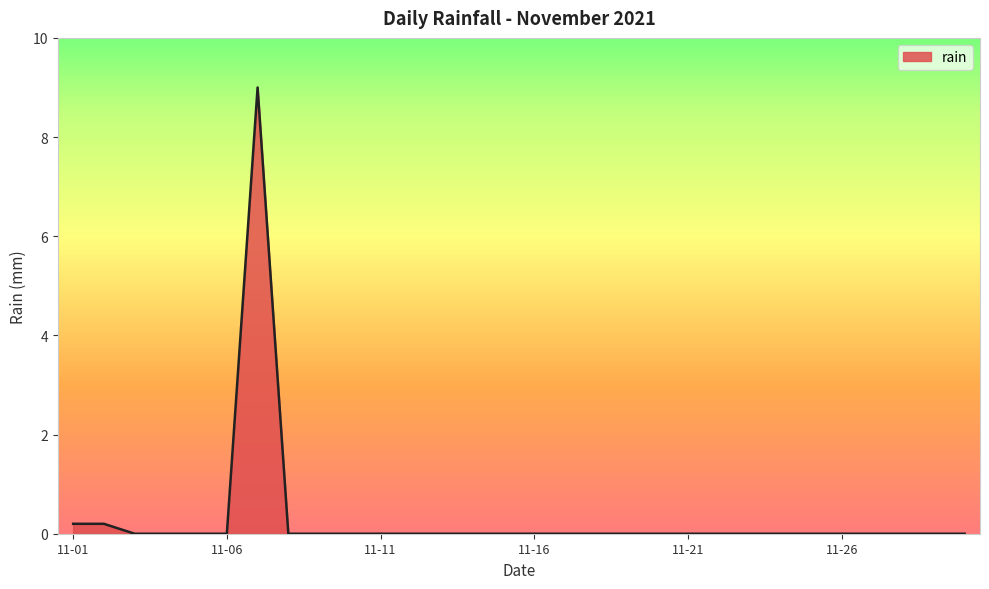

What is the greatest value displayed?

9.0